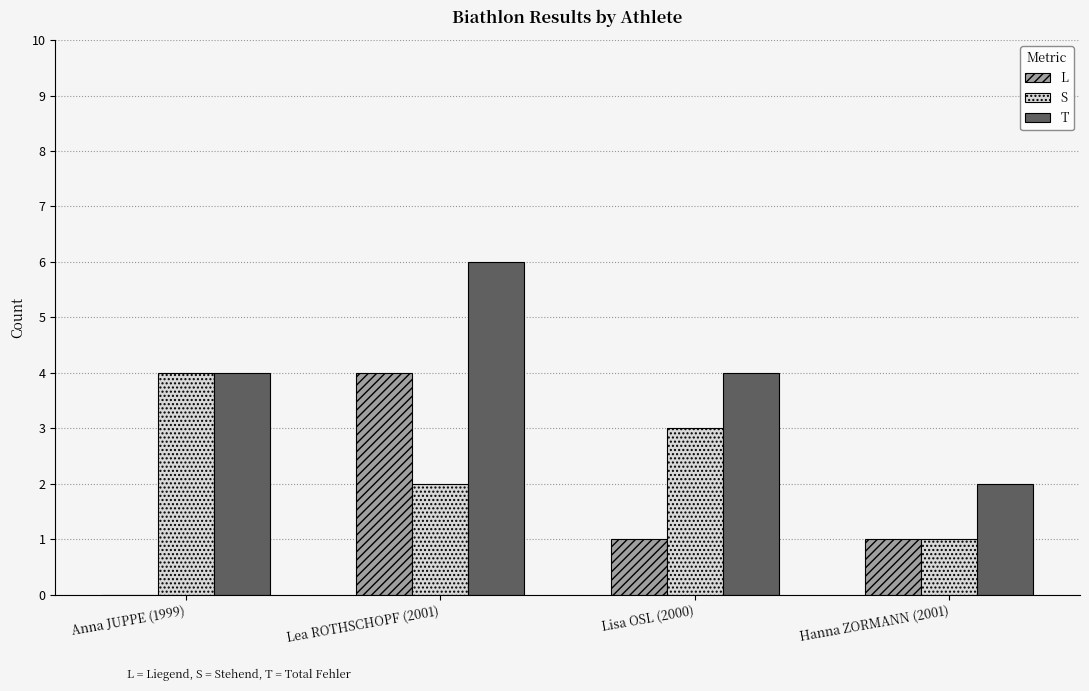

Count the number of categories in the chart.

4